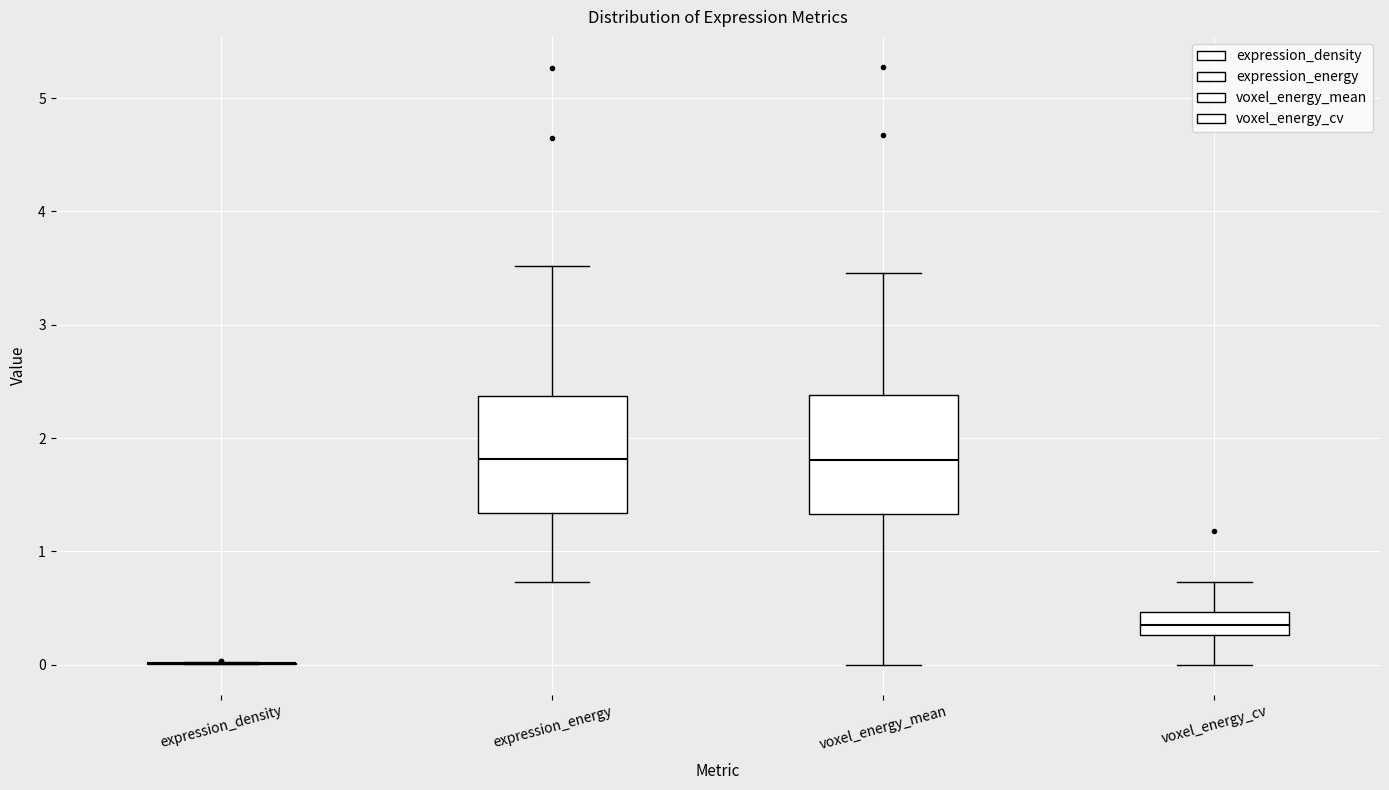

Reading left to right, transcribe this box plot: for each box, give where its median line is, the range the box spans, and where its two whiskers end, as read against the y-axis. The values are not printed on the chart, so give them approximately, as read against the axis.

expression_density: box collapsed to a line at 0.0, whiskers 0.0 to 0.0
expression_energy: median 1.8, box 1.3 to 2.4, whiskers 0.7 to 3.5
voxel_energy_mean: median 1.8, box 1.3 to 2.4, whiskers 0.0 to 3.5
voxel_energy_cv: median 0.4, box 0.3 to 0.5, whiskers 0.0 to 0.7